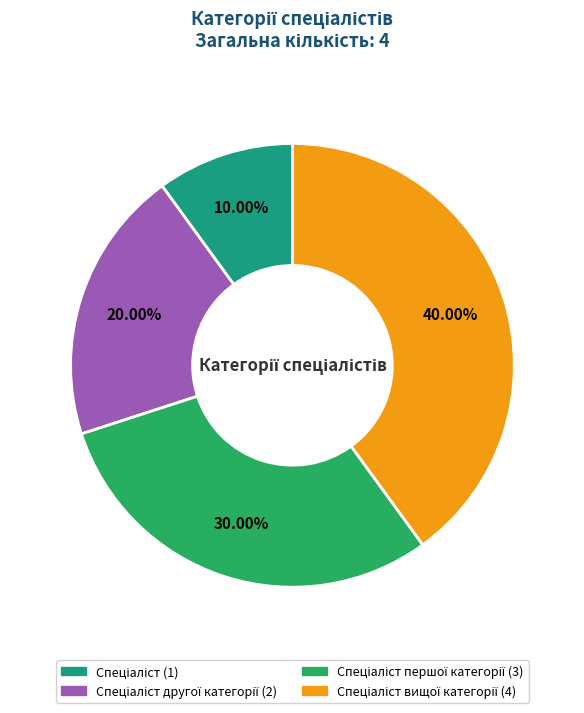

How many segments does this pie chart have?

4